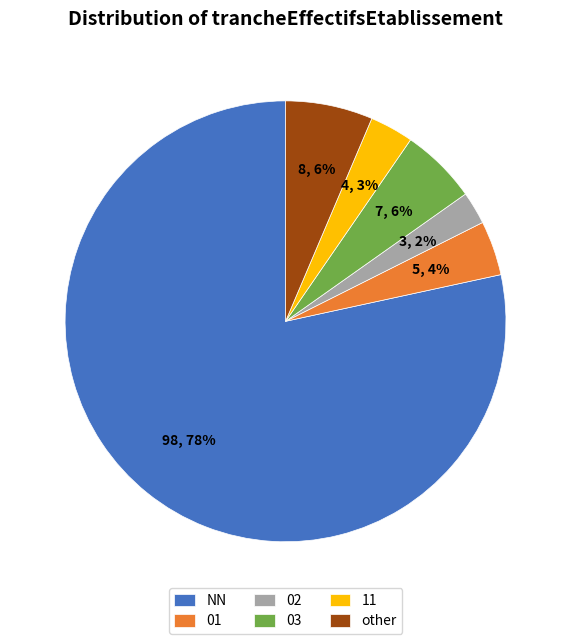

To the nearest percent, what percentage of the pie is 02?

2%